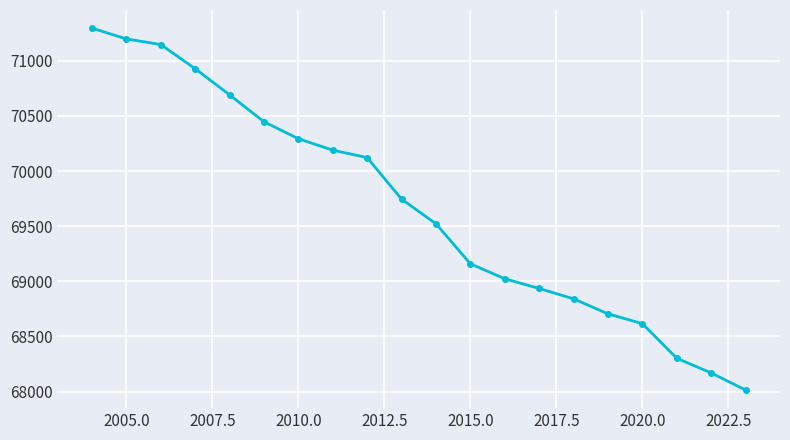

What is the value of the 19th point from the left?

68169